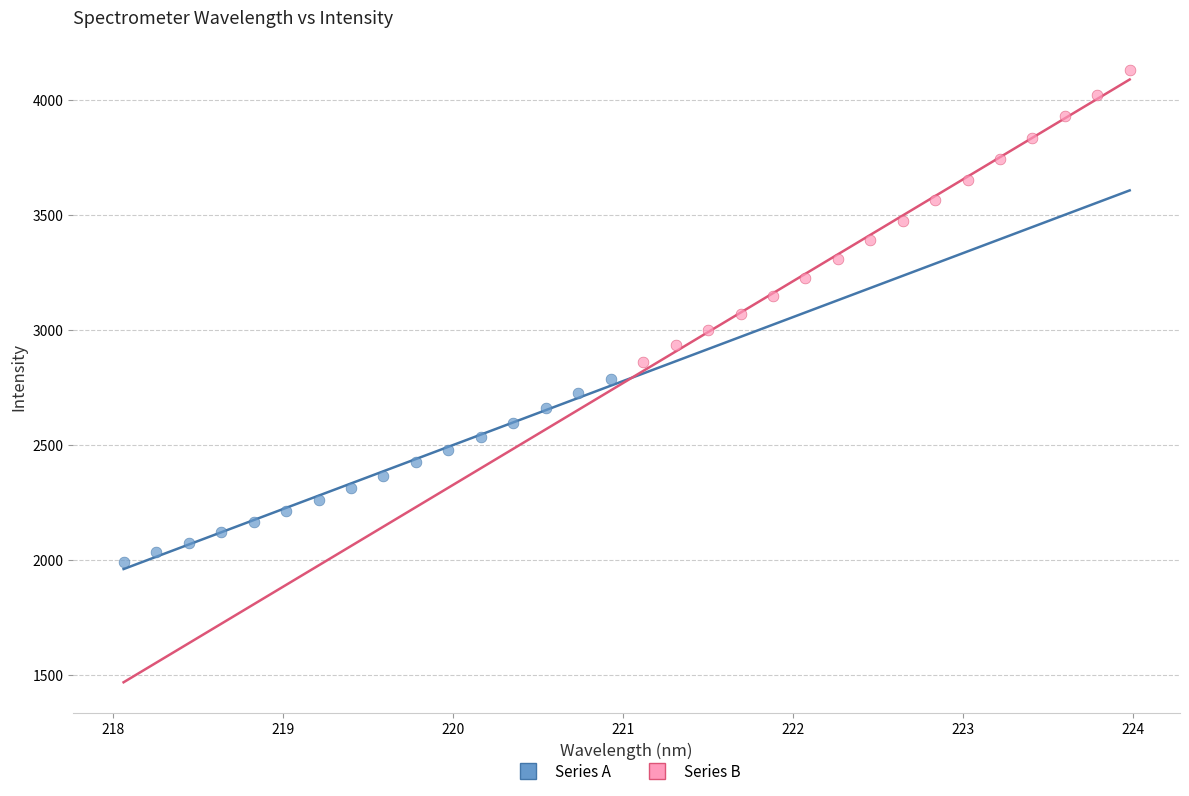

What are all the series names shown in the legend?

Series A, Series B